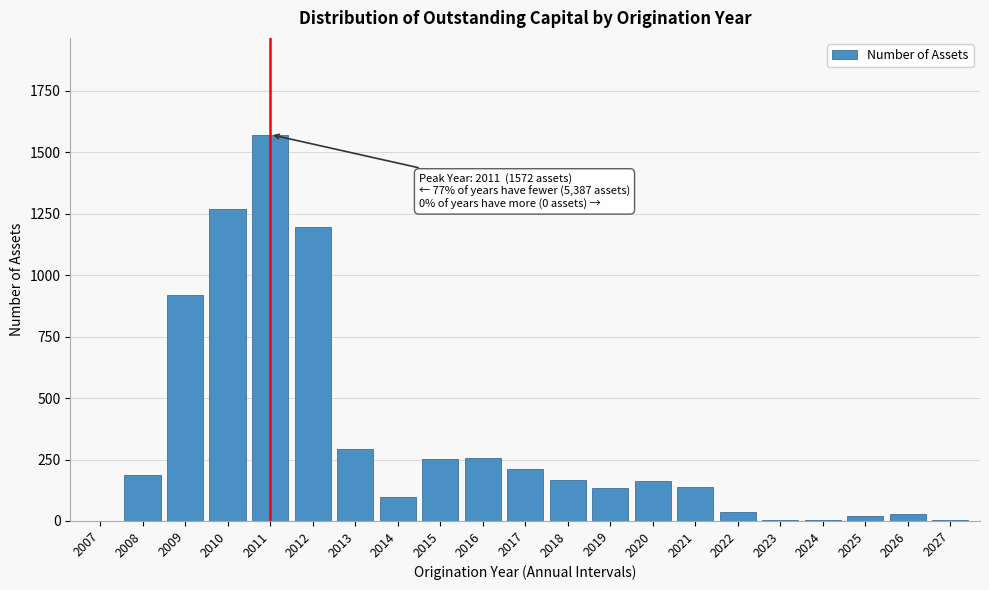

The chart shows a value of 165 at 2018. True or false?

True